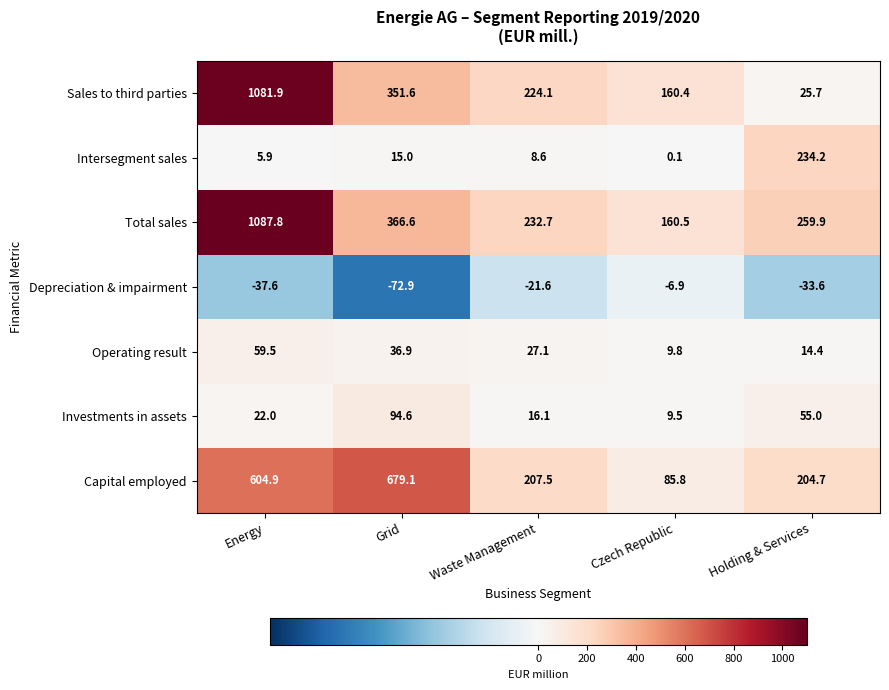

True or false: Sales to third parties has a value of 13.4 at Holding & Services.

False